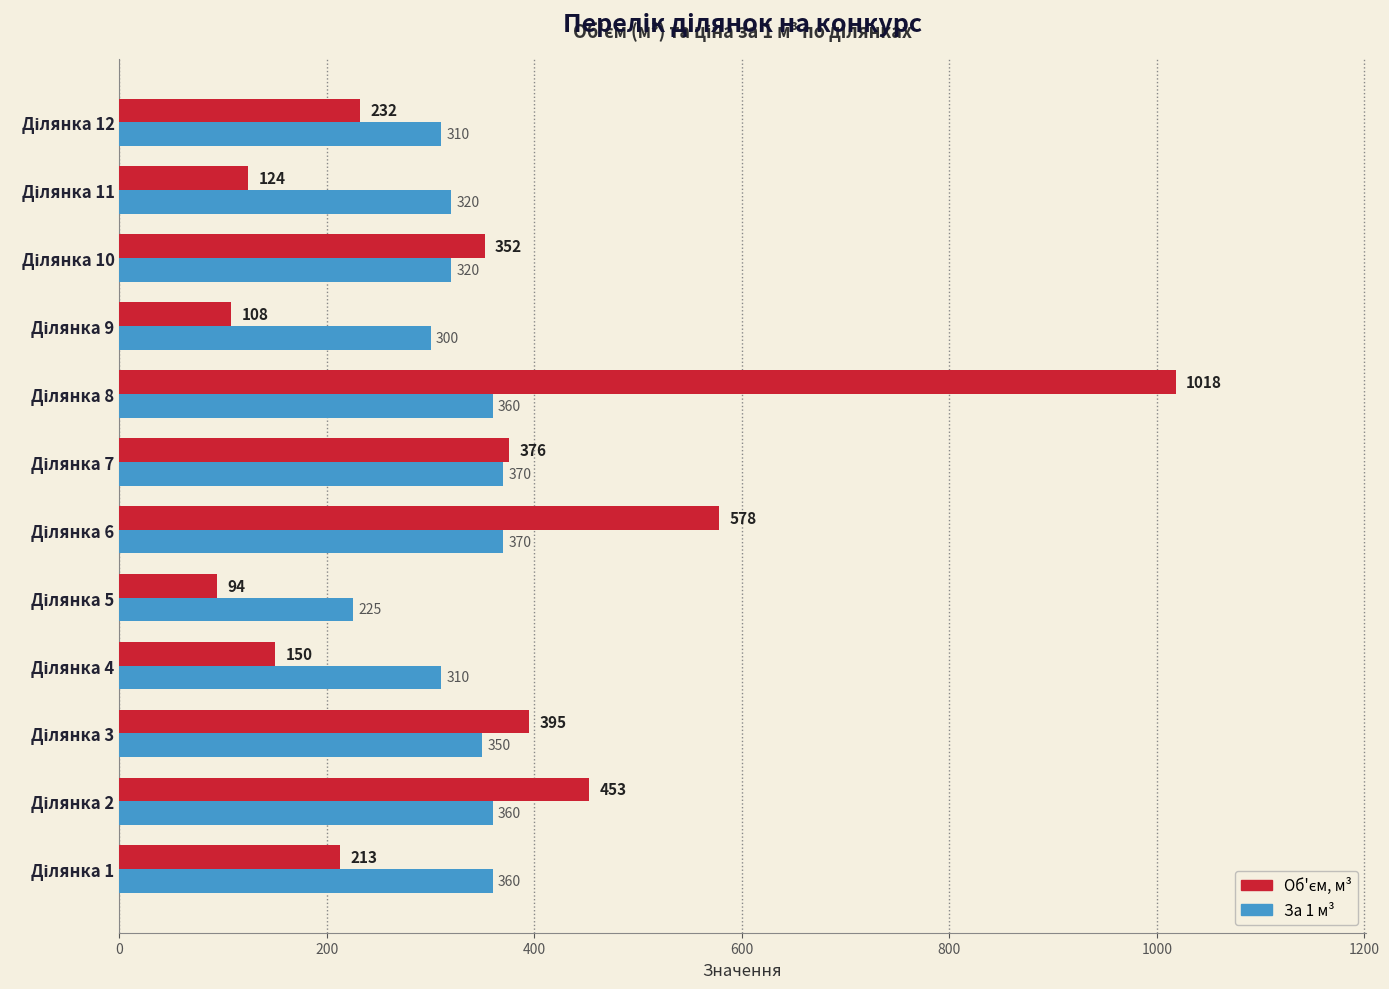

Rank the series by their average value, from lowest to highest.

За 1 м³, Об'єм, м³